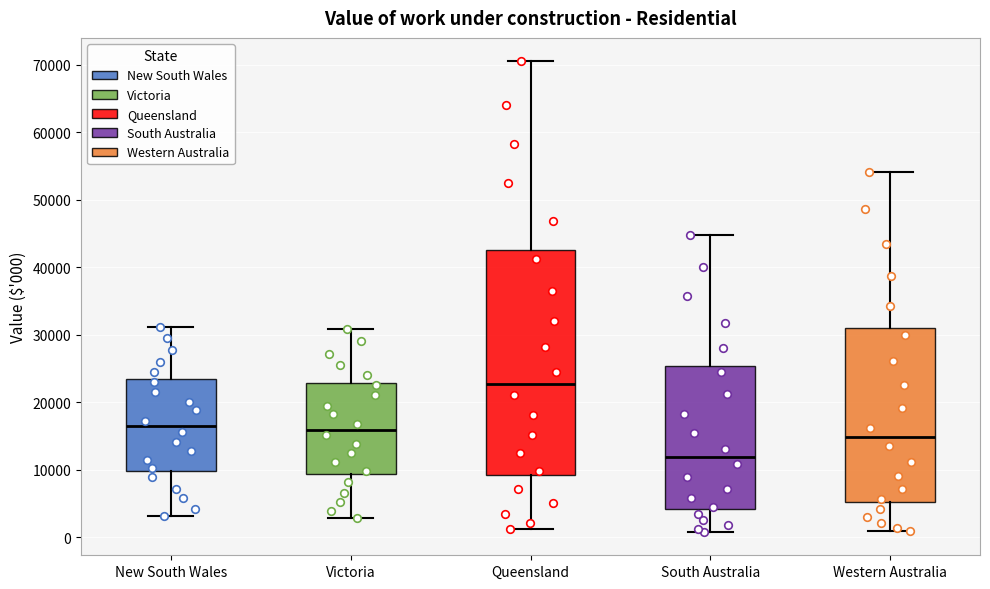

Reading left to right, read every box against the y-axis: the position of its median line, the range the box covers, and the ends of its whiskers. The values are not printed on the chart, so give them approximately, as read against the axis.

New South Wales: median 16000, box 10000 to 23000, whiskers 3000 to 31000
Victoria: median 16000, box 9000 to 23000, whiskers 3000 to 31000
Queensland: median 23000, box 9000 to 43000, whiskers 1000 to 71000
South Australia: median 12000, box 4000 to 25000, whiskers 1000 to 45000
Western Australia: median 15000, box 5000 to 31000, whiskers 1000 to 54000